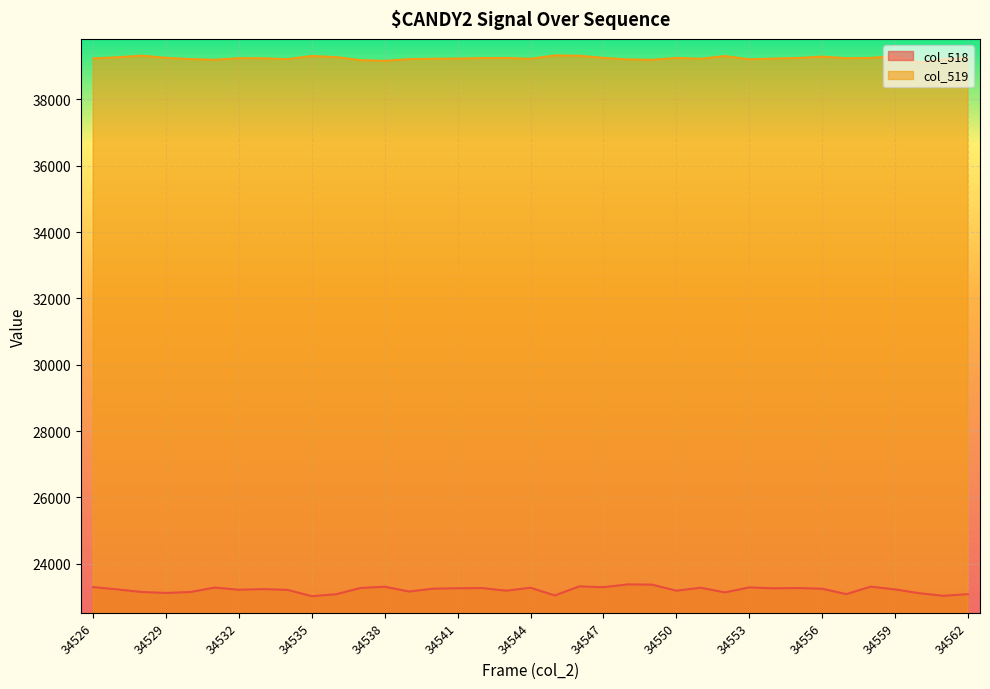

Which series changed the most between 34531 and 34559?

col_519